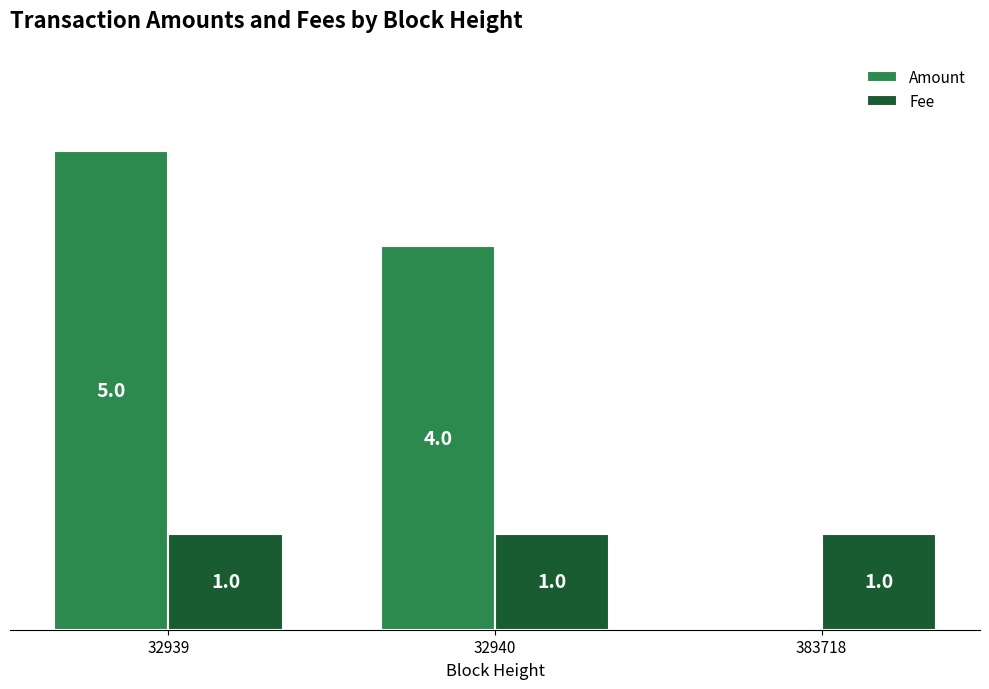

Which series has the largest total across all categories?

Amount